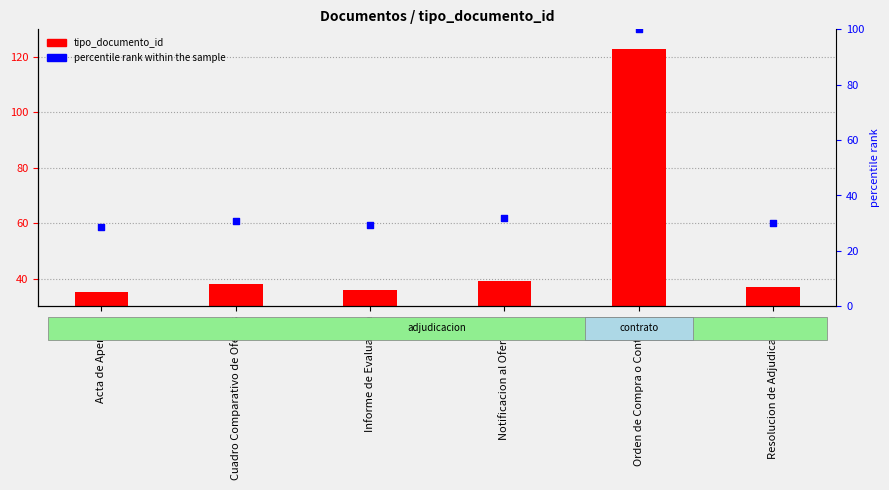

Which series reaches the maximum Y coordinate?

tipo_documento_id